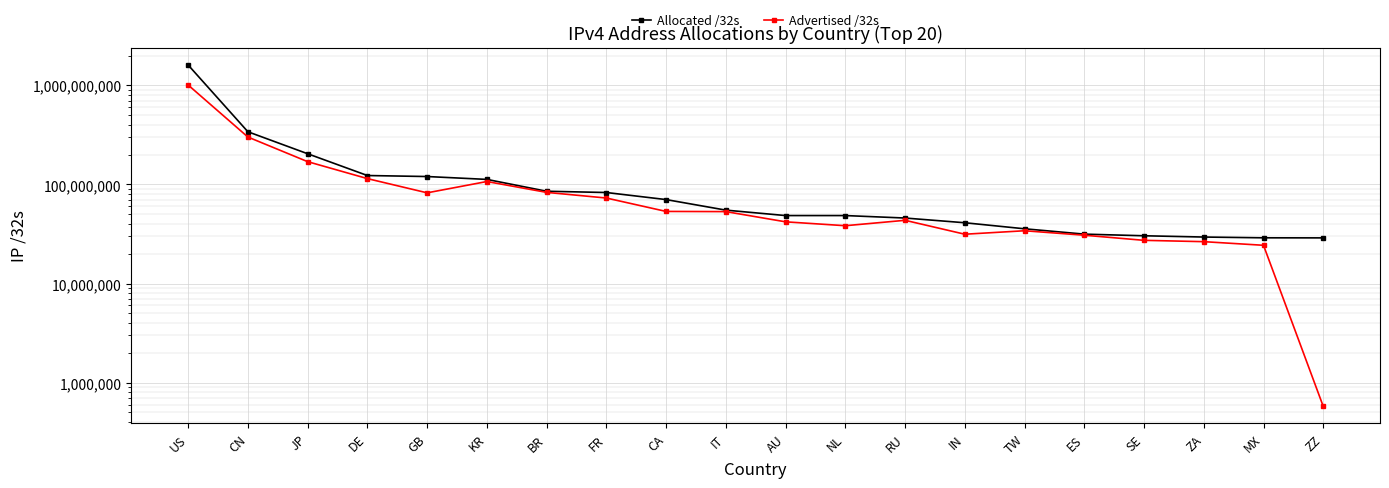

What is the lowest value of the Advertised /32s series?

574720